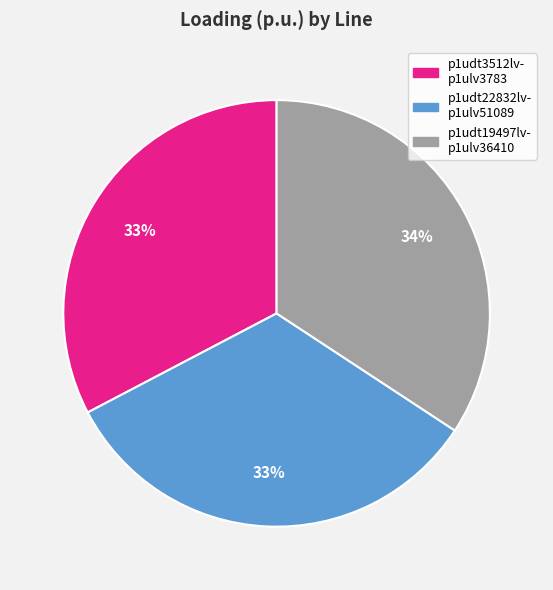

To the nearest percent, what is the average slice percentage?

33%